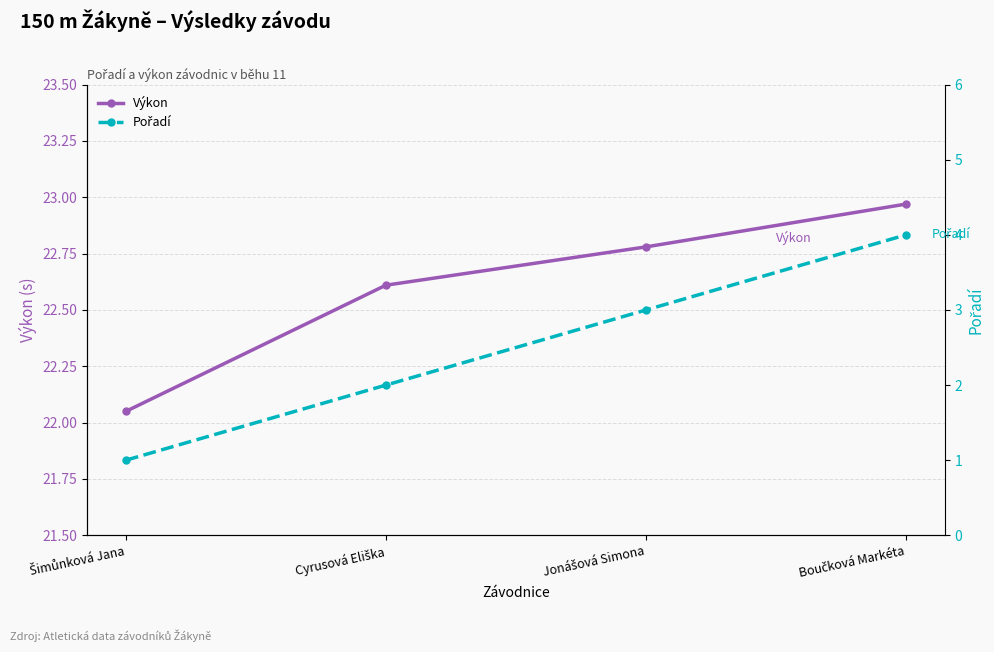

The value of Výkon at Cyrusová Eliška is 7.8. True or false?

False